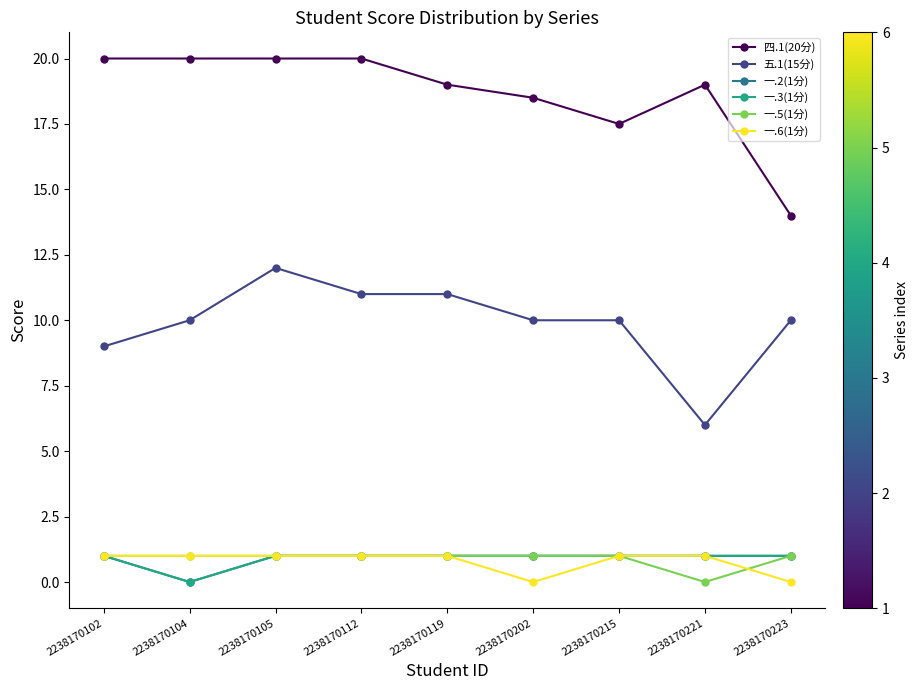

Does the chart have visible grid lines?

No